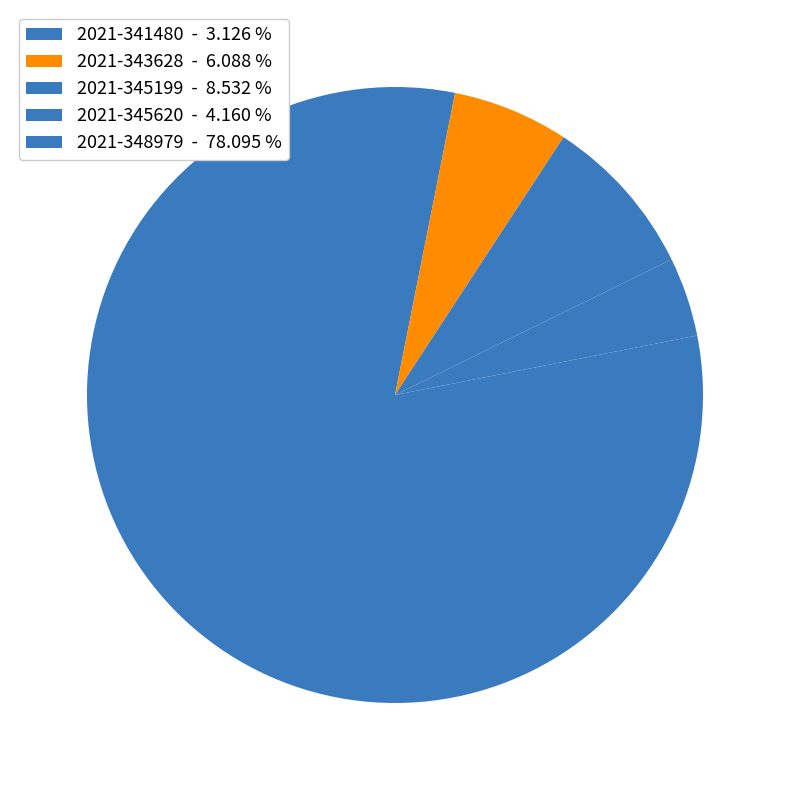

Does 2021-345620 account for over 50% of the chart?

No